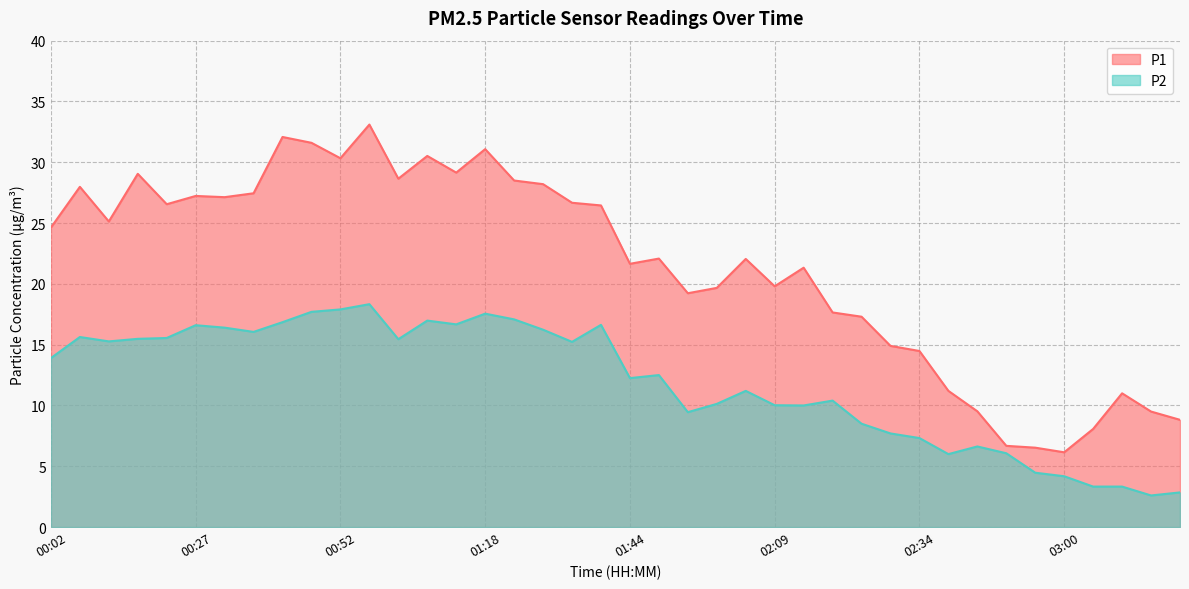

Which has a higher value, 02:09 or 00:32?

00:32